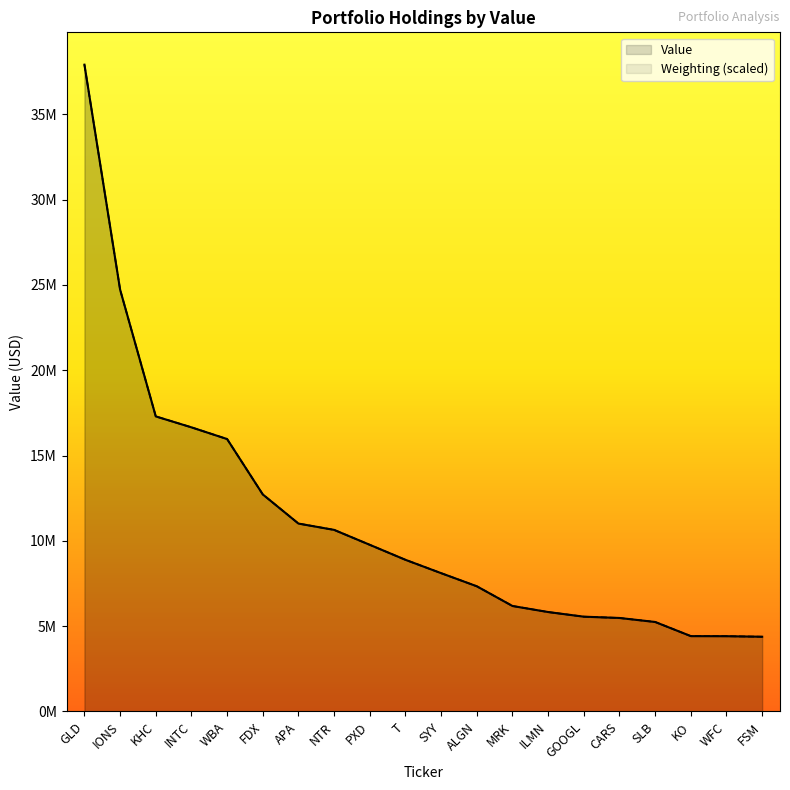

What is the difference between the values at GOOGL and KHC?

11739000